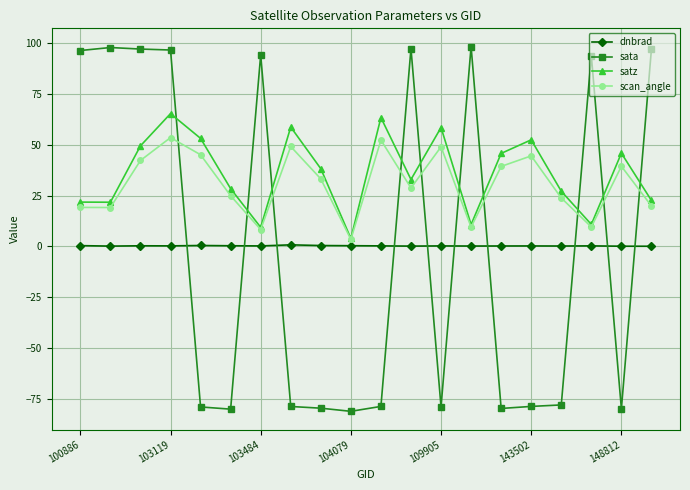

After their last crossing, which series has the higher values: dnbrad or sata?

sata